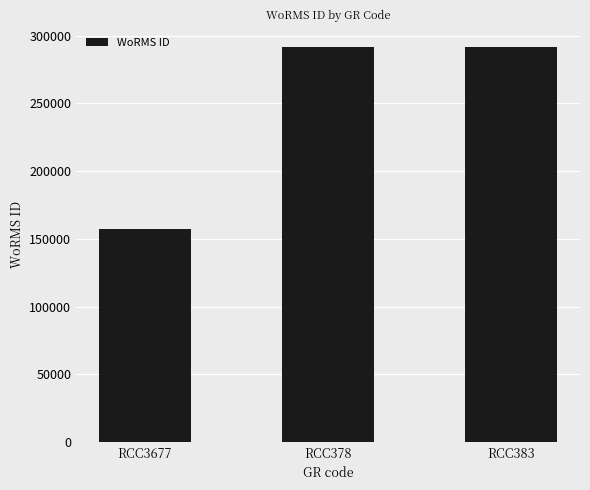

What is the difference between the maximum and minimum values?

134177